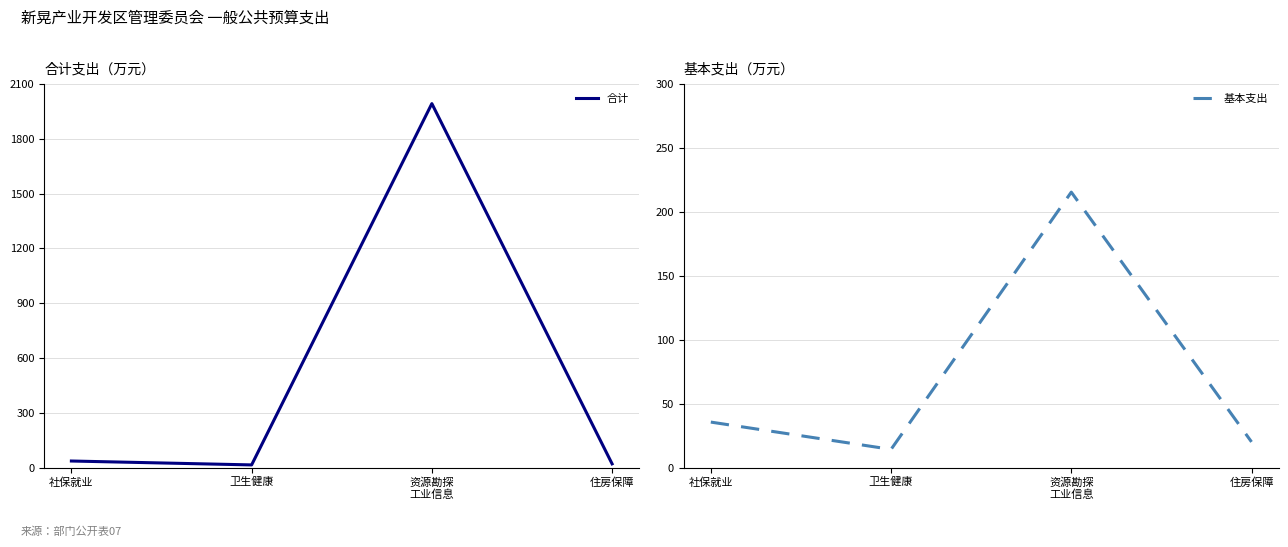

Where is 基本支出 nearest to the value 114?

社保就业